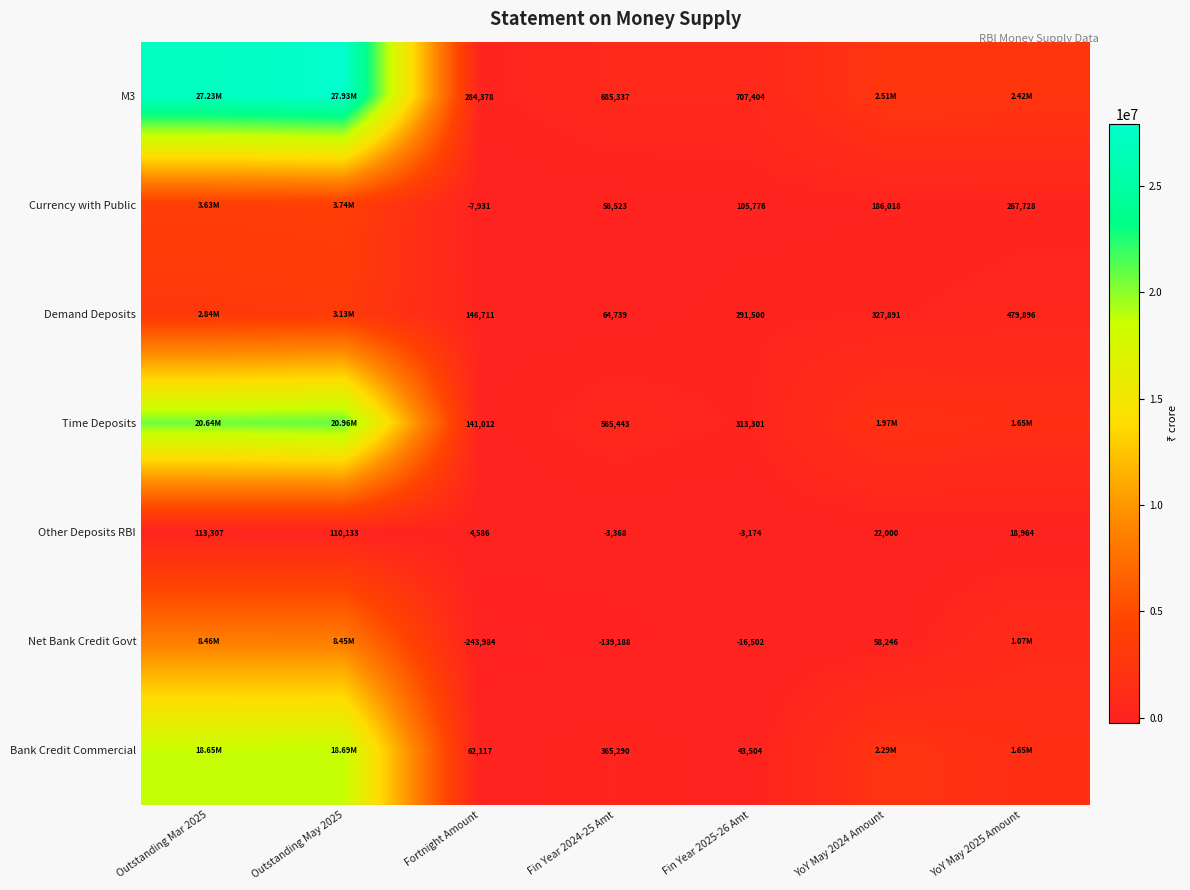

Rank the categories by Other Deposits RBI value from highest to lowest.

Outstanding Mar 2025, Outstanding May 2025, YoY May 2024 Amount, YoY May 2025 Amount, Fortnight Amount, Fin Year 2025-26 Amt, Fin Year 2024-25 Amt